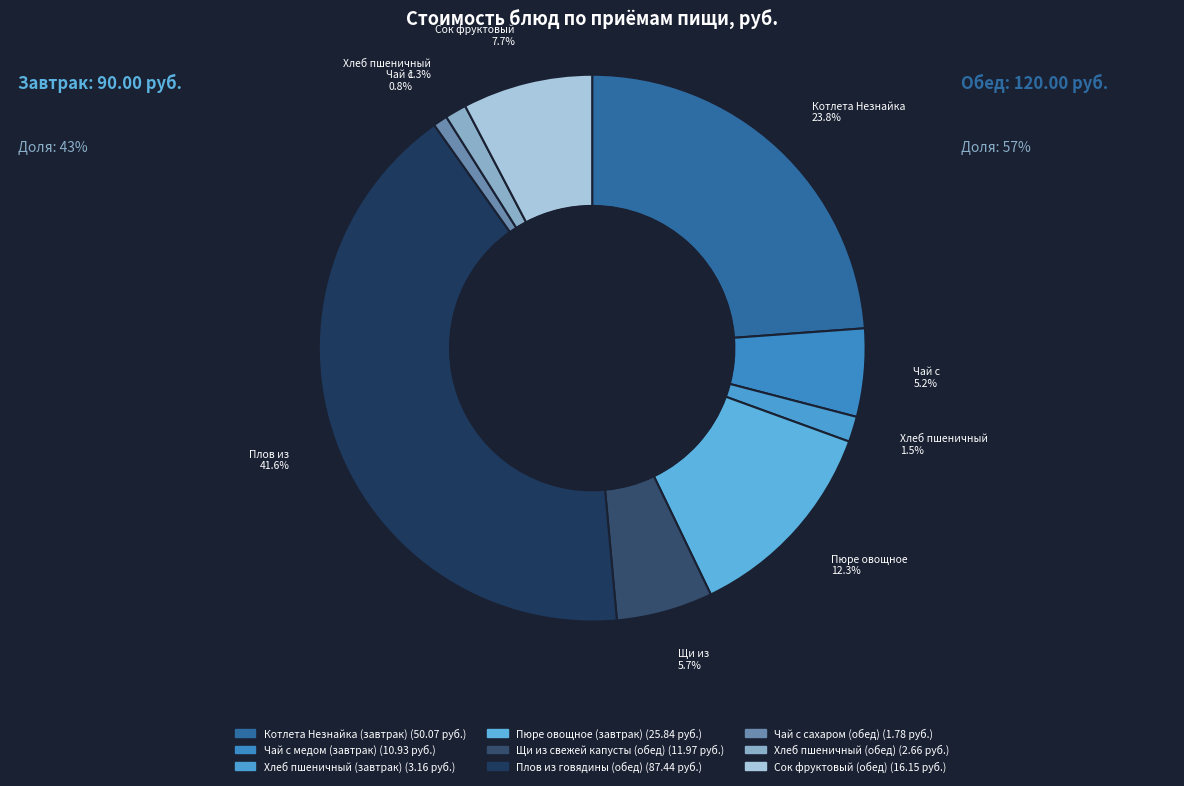

To the nearest percent, what is the difference between the Хлеб пшеничный (завтрак) and Плов из говядины (обед) slice percentages?

40%